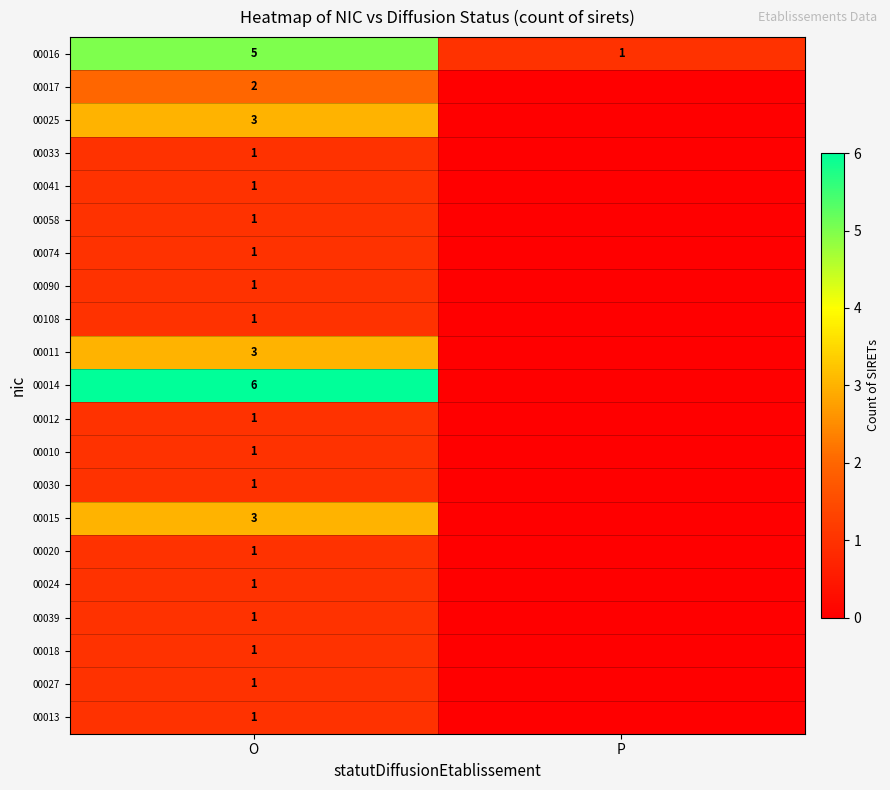

At which category is the sum across all series the highest?

O